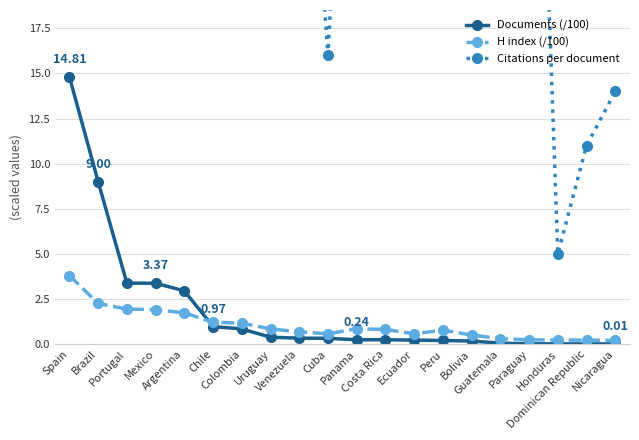

What is the label of the 11th point from the right?

Cuba